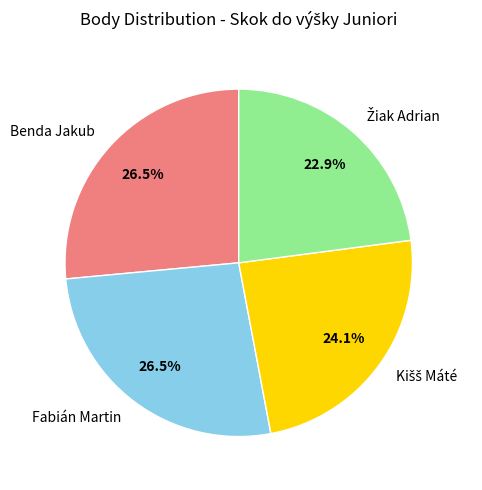

Does any single category account for the majority?

No